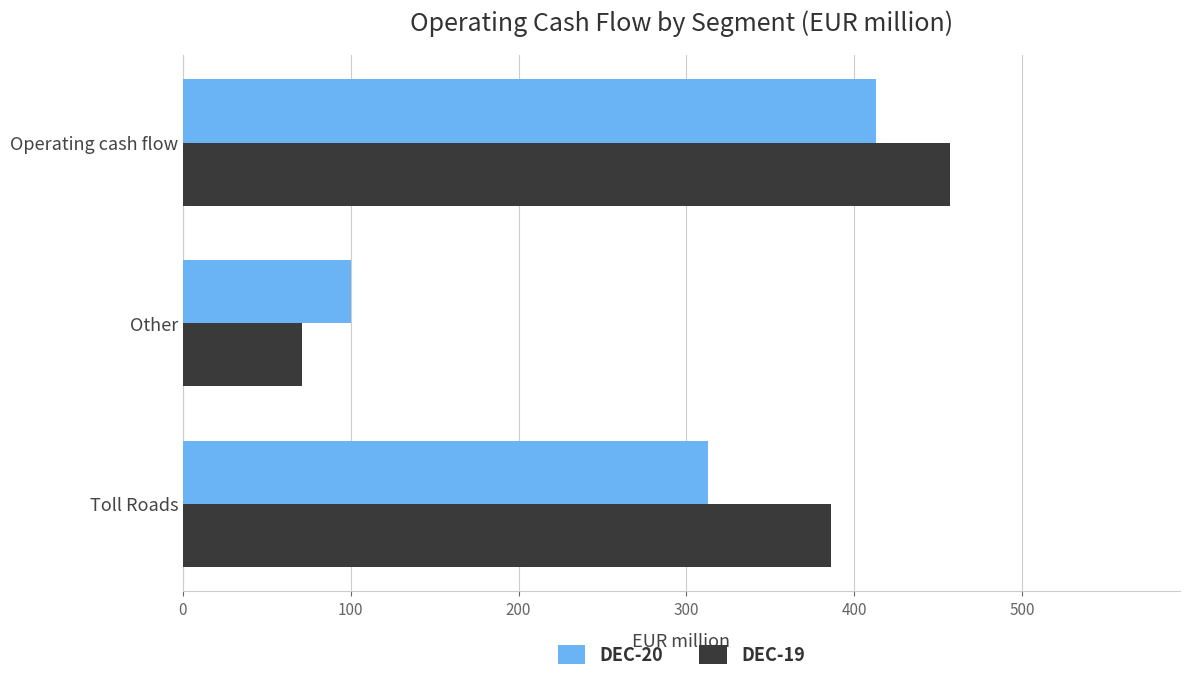

Rank the series at Operating cash flow from highest to lowest value.

DEC-19, DEC-20